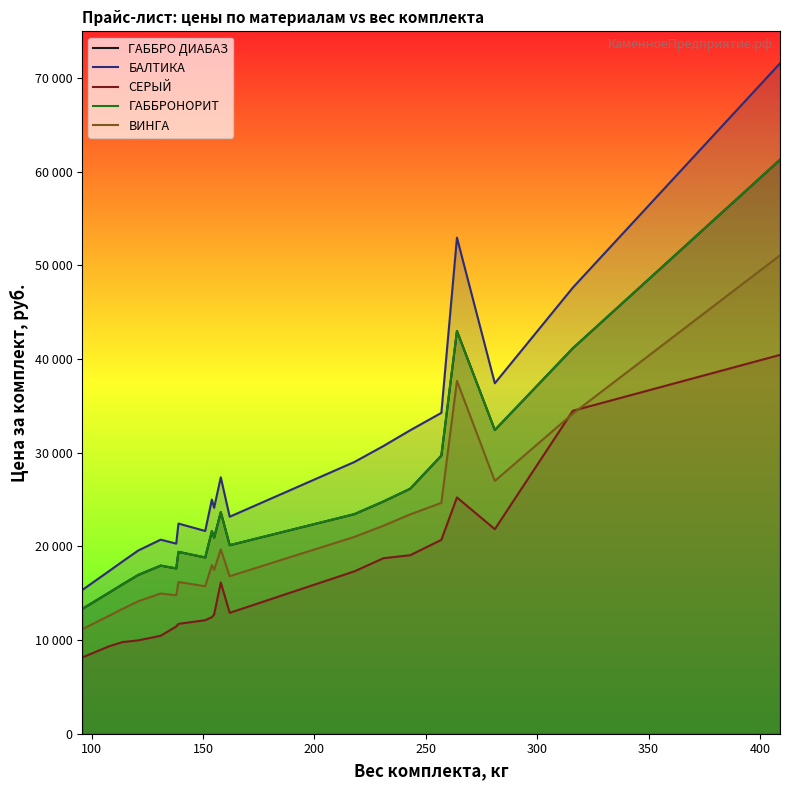

True or false: ГАББРО ДИАБАЗ and ВИНГА cross at least once.

False